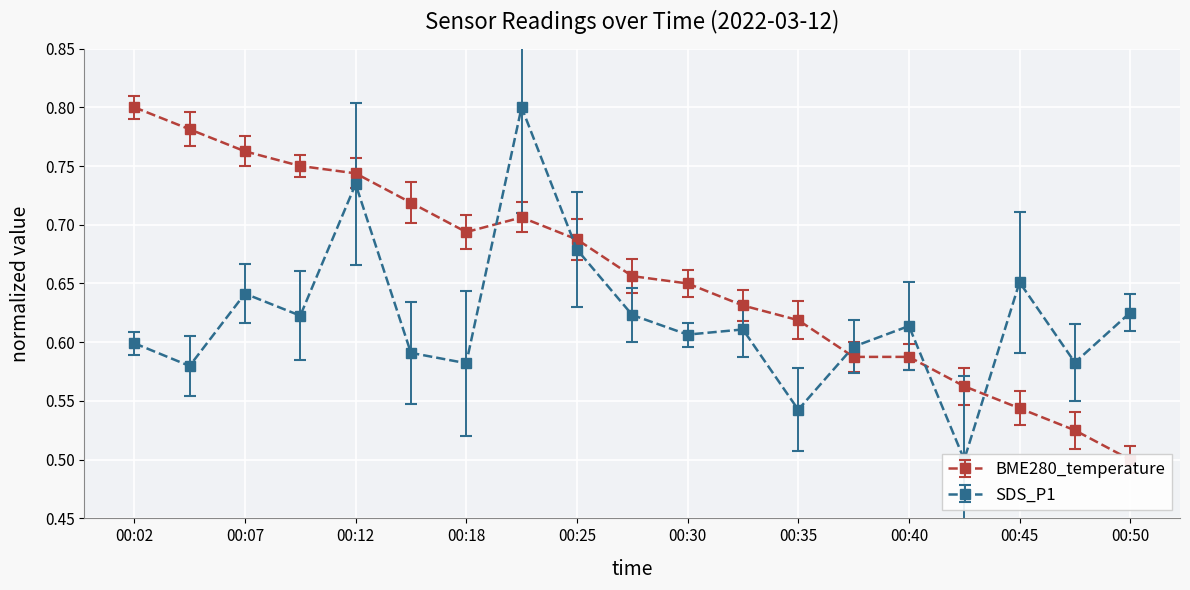

How many interior local valleys does the SDS_P1 series have?

7